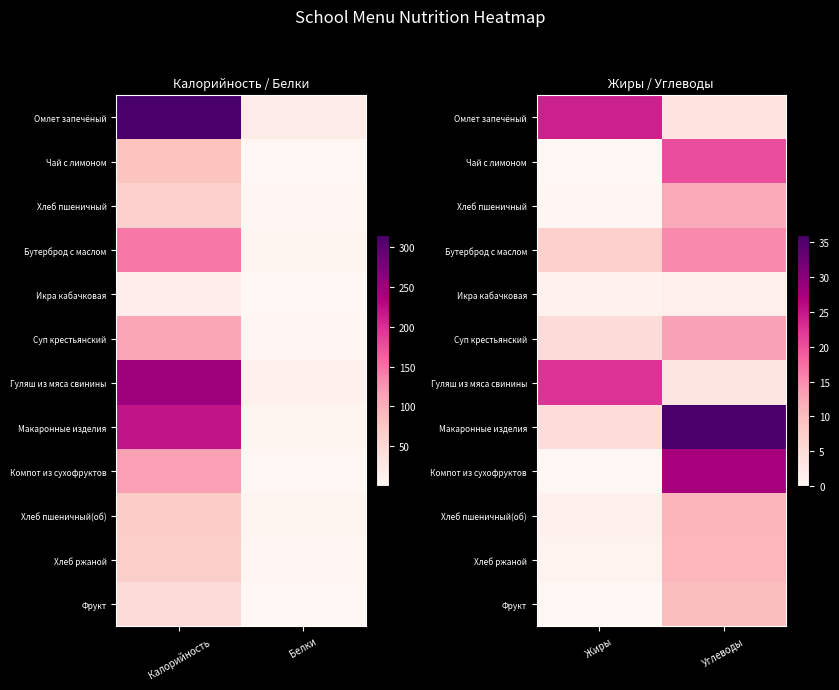

List the series in order of their peak value, highest first.

Макаронные изделия, Компот из сухофруктов, Омлет запечёный, Гуляш из мяса свинины, Чай с лимоном, Бутерброд с маслом, Суп крестьянский, Хлеб пшеничный, Хлеб пшеничный(об), Хлеб ржаной, Фрукт, Икра кабачковая